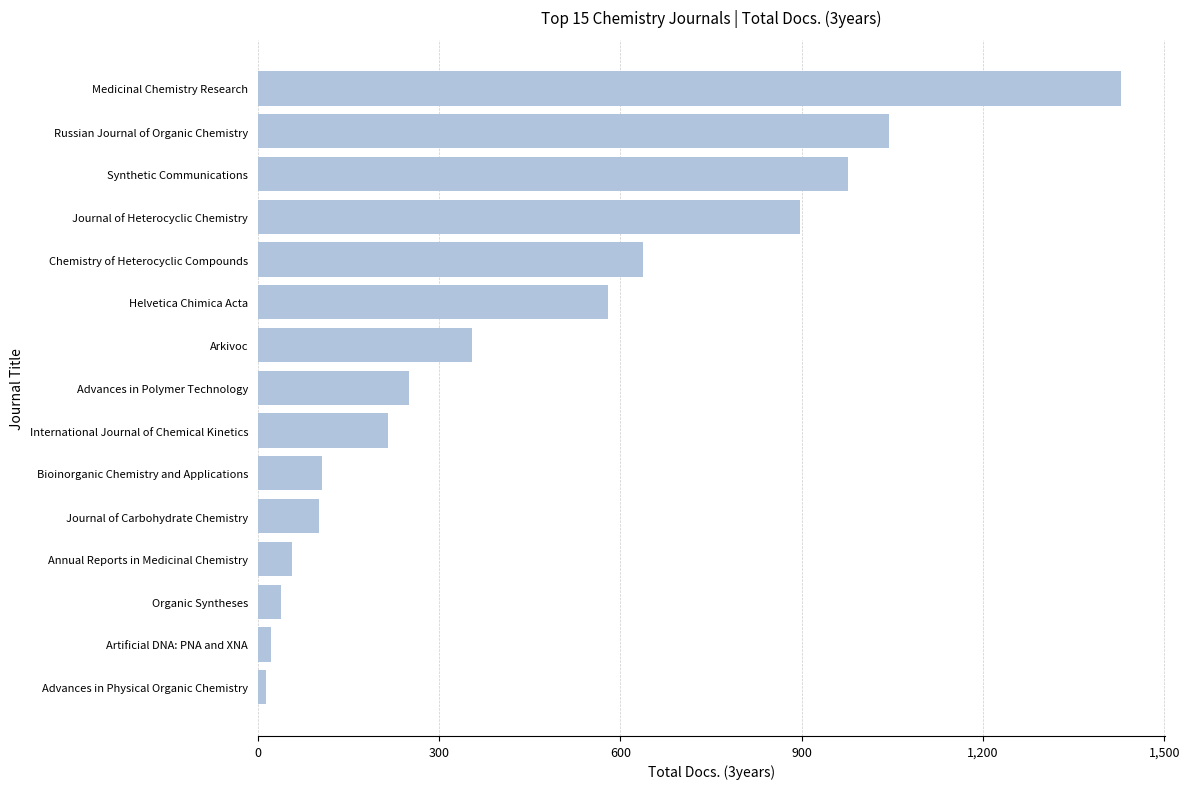

How many bars are there in total?

15